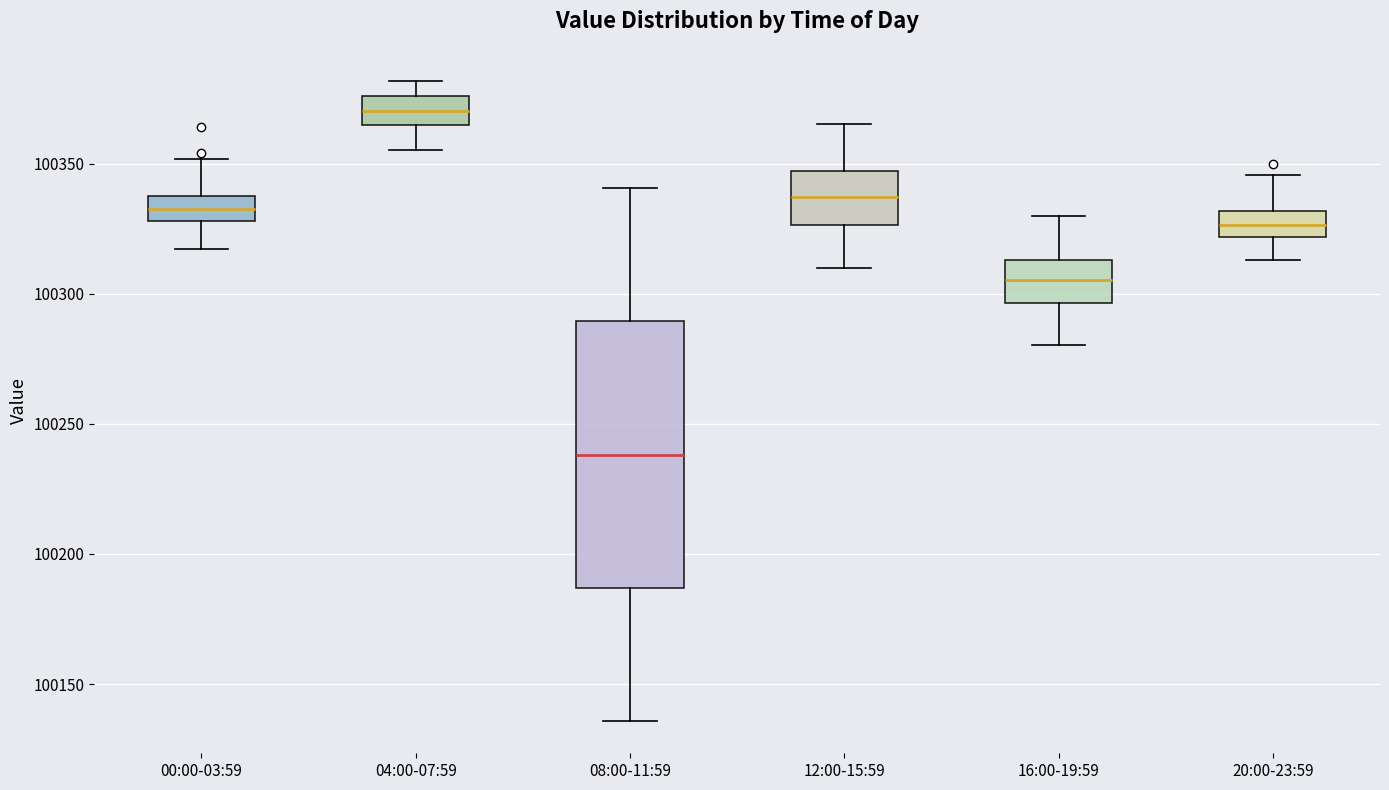

Reading left to right, transcribe this box plot: for each box, give where its median line is, the range the box spans, and where its two whiskers end, as read against the y-axis. The values are not printed on the chart, so give them approximately, as read against the axis.

00:00-03:59: median 100335 (inside the box), box 100330 to 100335, whiskers 100315 to 100350
04:00-07:59: median 100370, box 100365 to 100375, whiskers 100355 to 100380
08:00-11:59: median 100240, box 100185 to 100290, whiskers 100135 to 100340
12:00-15:59: median 100335, box 100325 to 100345, whiskers 100310 to 100365
16:00-19:59: median 100305, box 100295 to 100315, whiskers 100280 to 100330
20:00-23:59: median 100325, box 100320 to 100330, whiskers 100315 to 100345